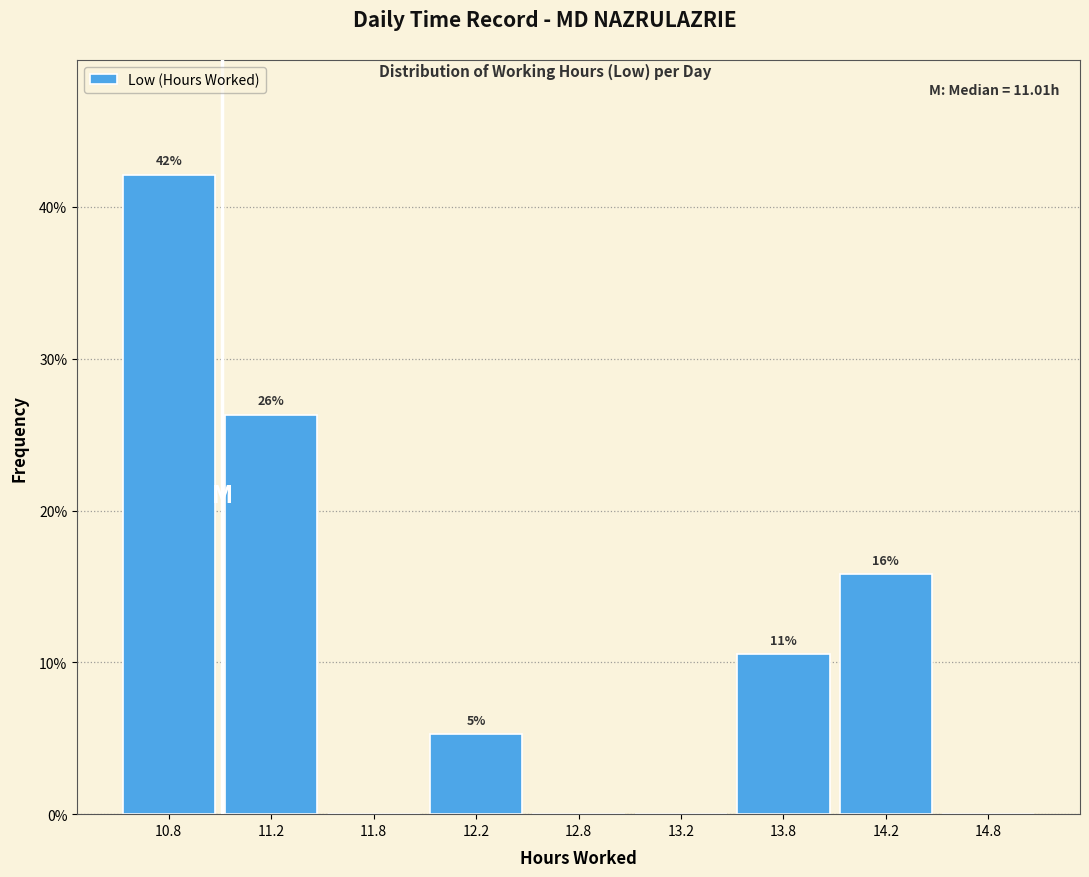

Are the bars horizontal?

No